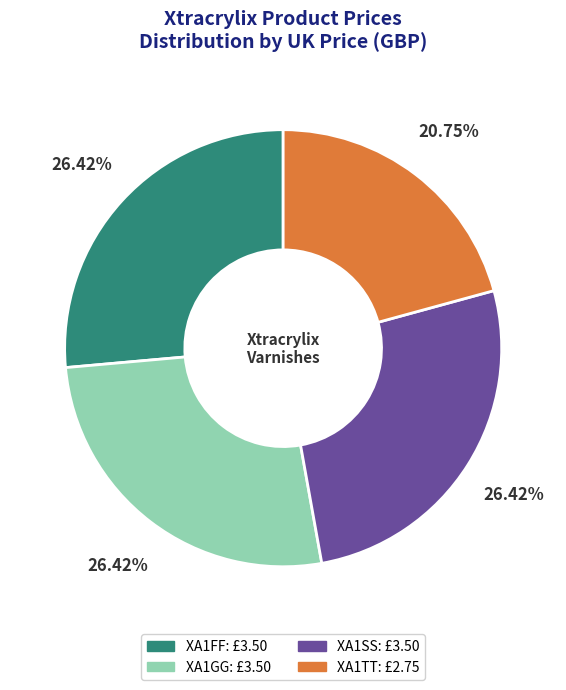

Does XA1FF represent more than half of the total?

No